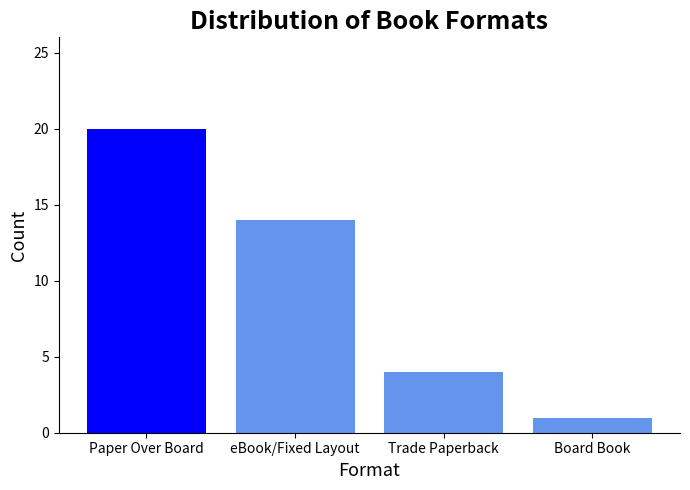

Between Paper Over Board and eBook/Fixed Layout eBook, which is larger?

Paper Over Board